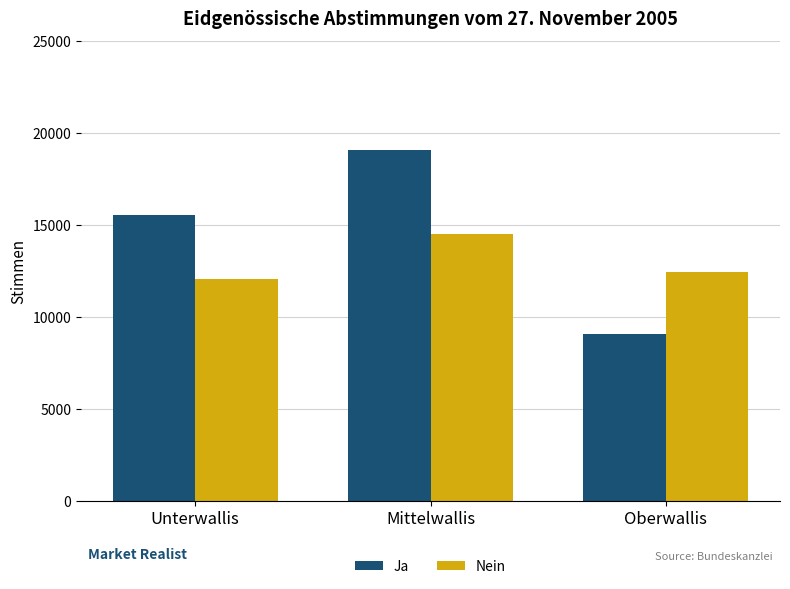

What is the label of the 3rd bar from the right?

Unterwallis